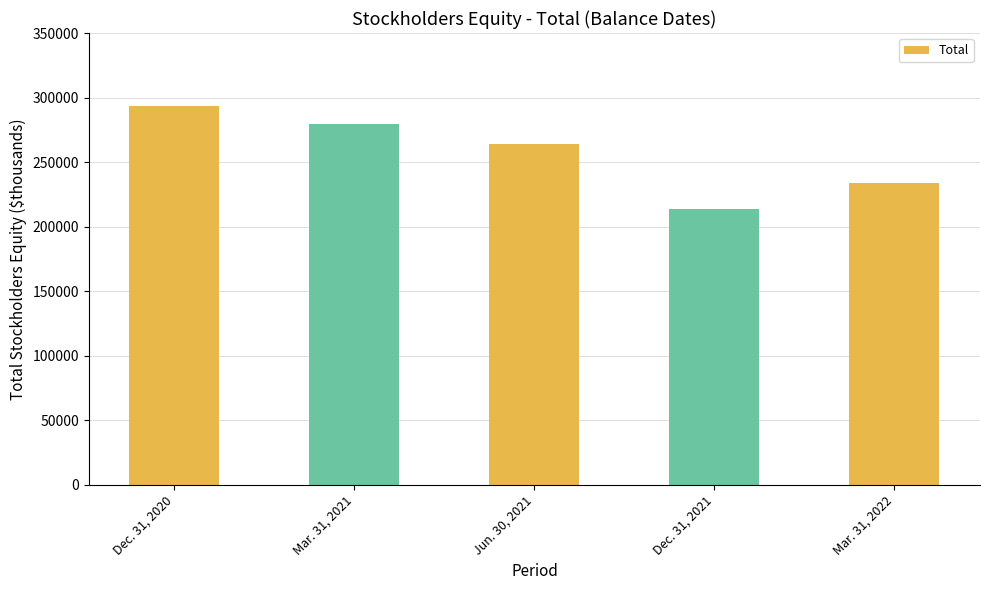

Which has a higher value, Mar. 31, 2021 or Dec. 31, 2020?

Dec. 31, 2020